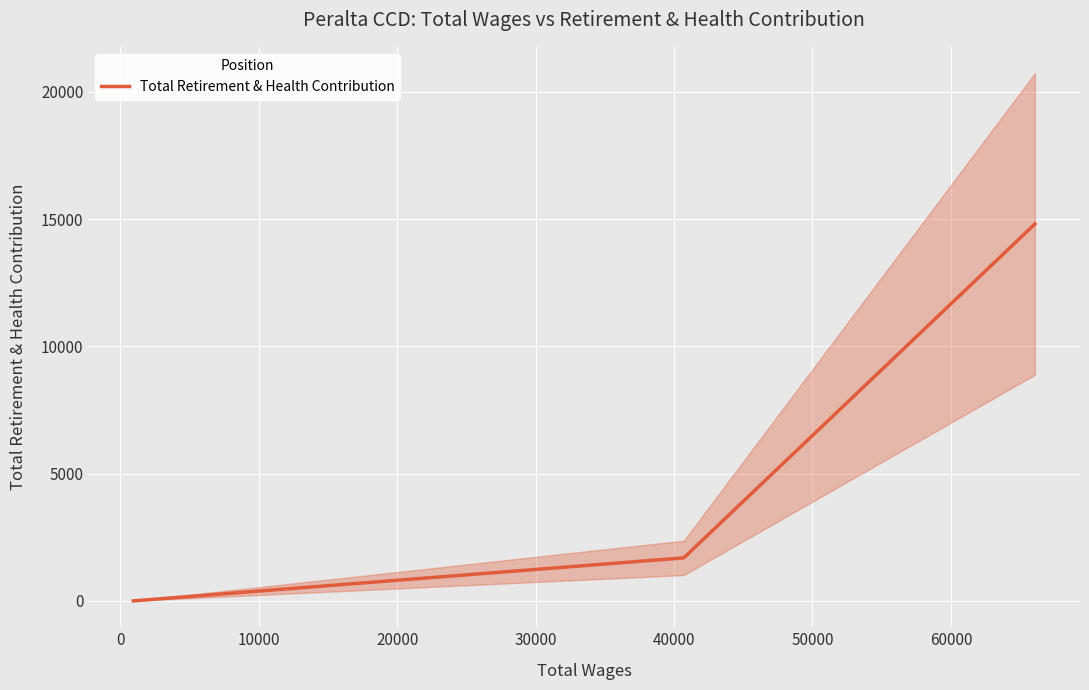

Does the chart display data point markers on the line(s)?

No